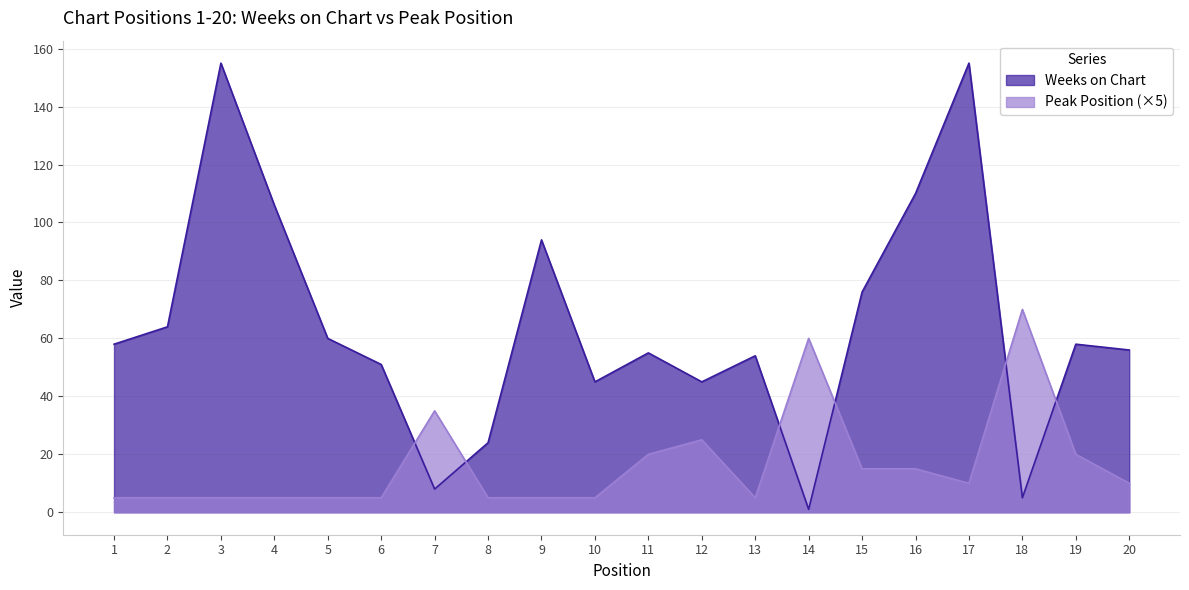

What is the sum of the Peak Position values at 15 and 2?

20